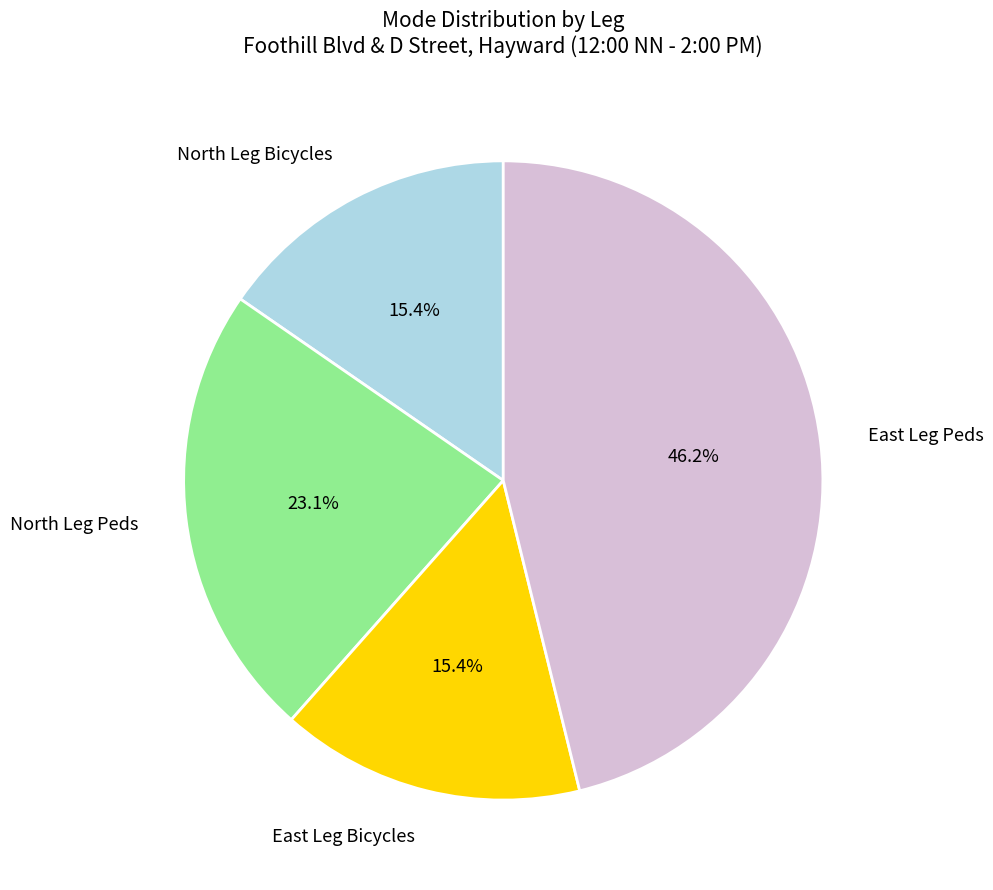

To the nearest percent, what is the difference between the largest and smallest slice percentages?

31%